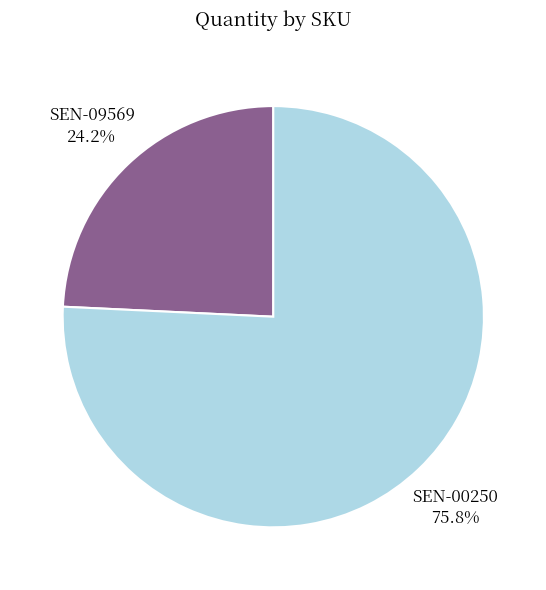

To the nearest percent, what percentage of the pie is SEN-00250?

76%